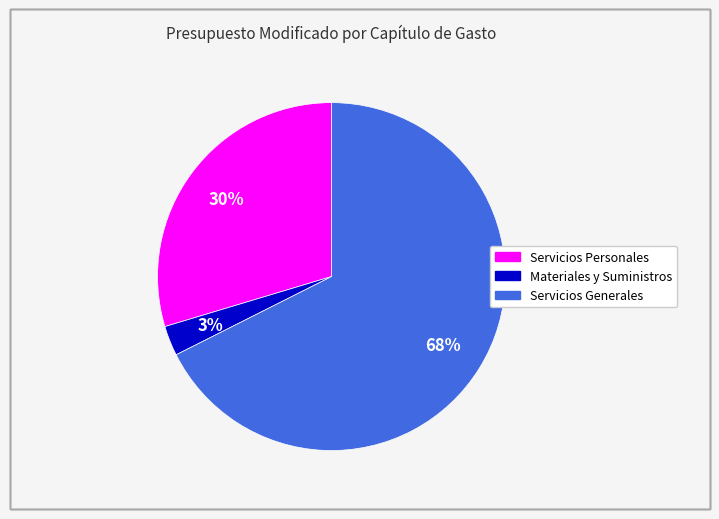

How many segments does this pie chart have?

3